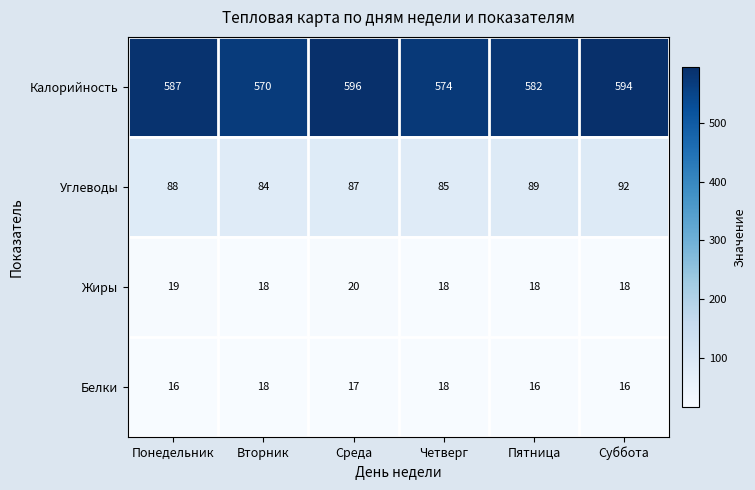

True or false: Белки has a value of 17 at Среда.

True